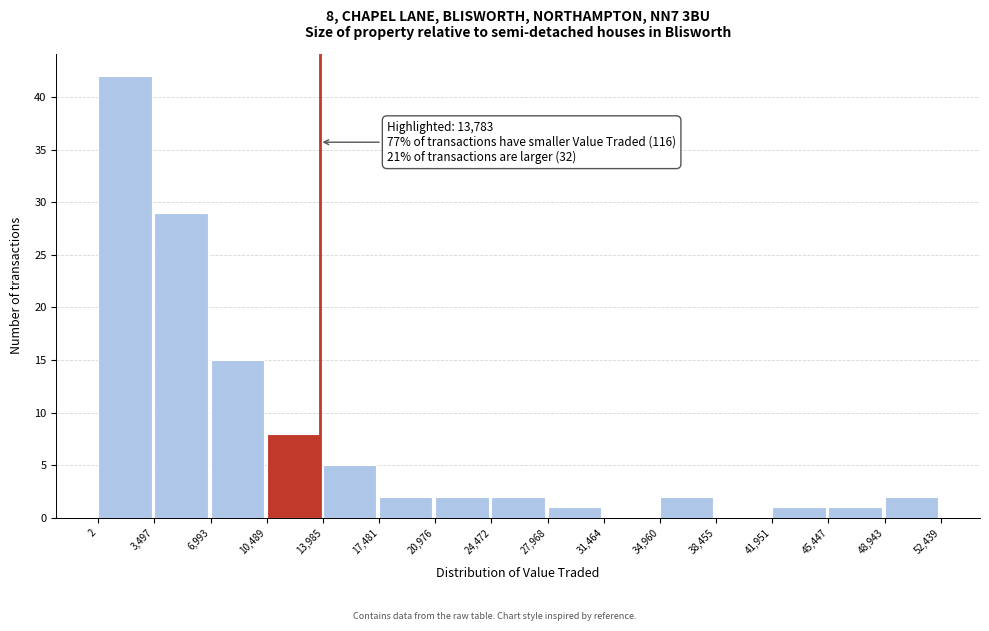

Over which range of the x-axis is the bar tallest?

2 to 3,497